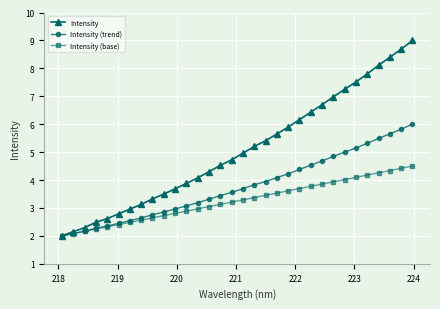

What is the highest value of the Intensity (base) series?

4.5